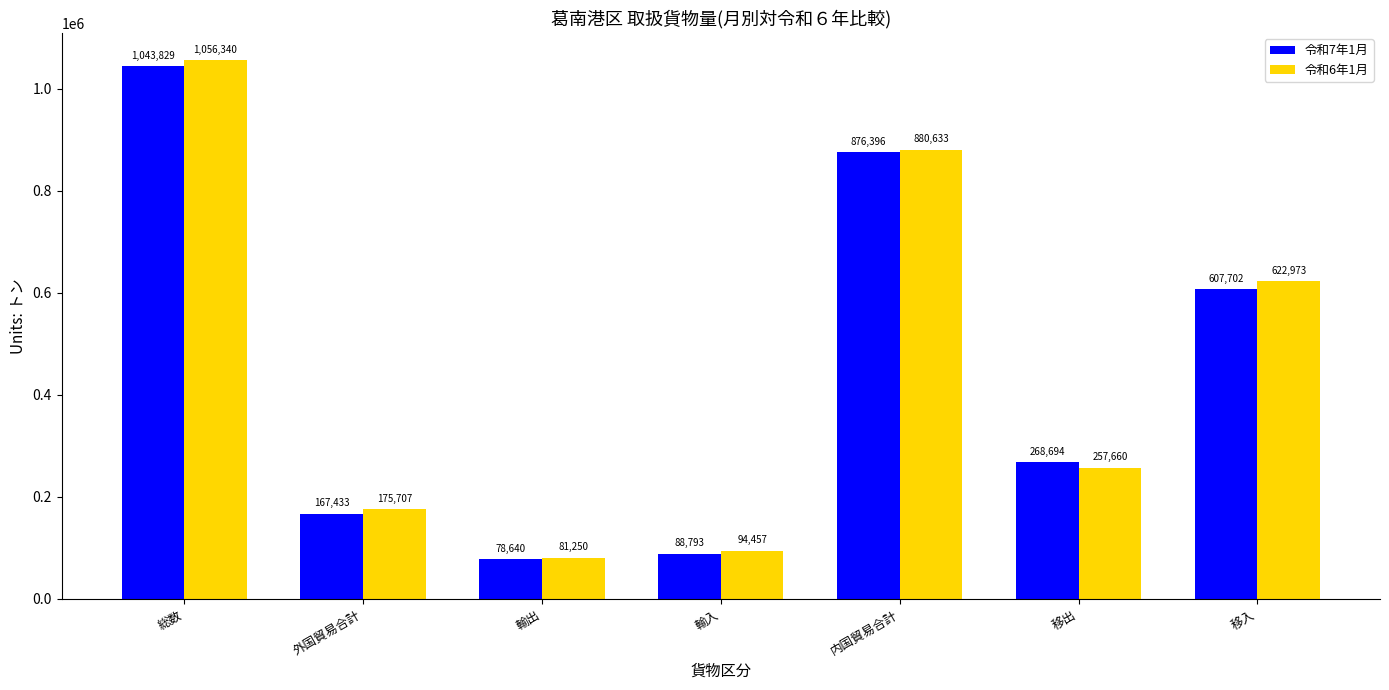

Reading right to left, what are all the values shown in this chart?

令和7年1月: 607702	268694	876396	88793	78640	167433	1043829
令和6年1月: 622973	257660	880633	94457	81250	175707	1056340